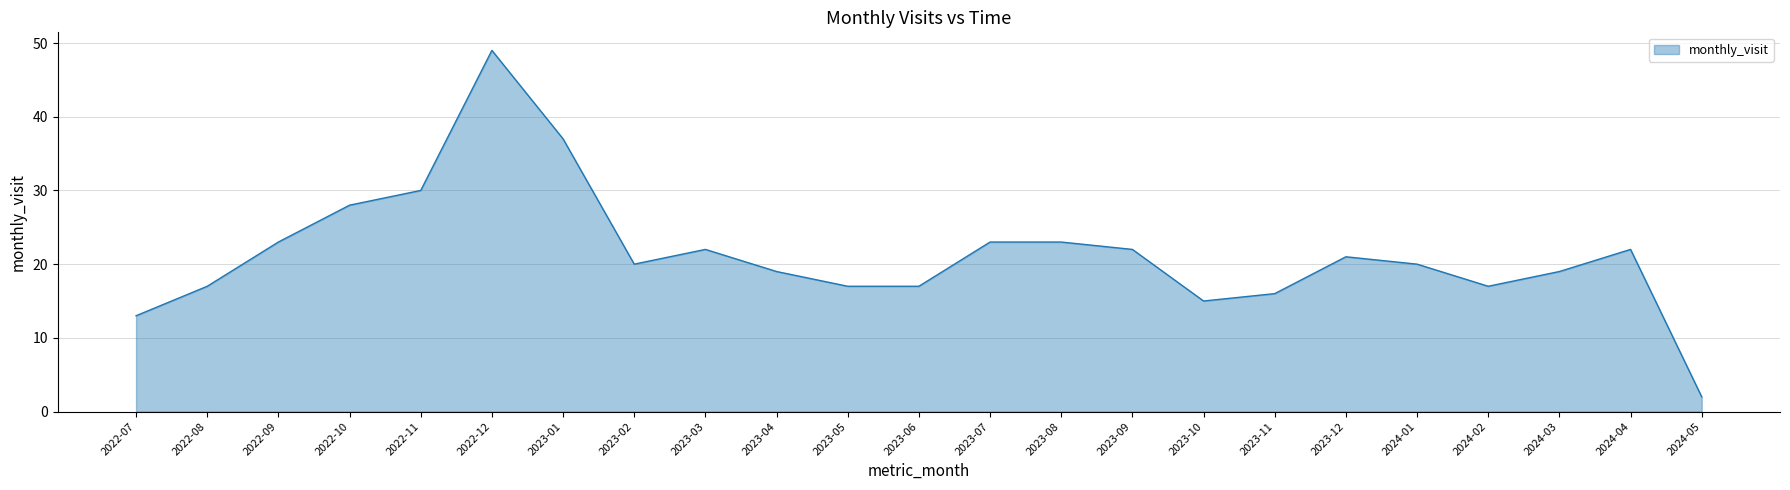

Is it true that the value at 2022-07 is 20?

False